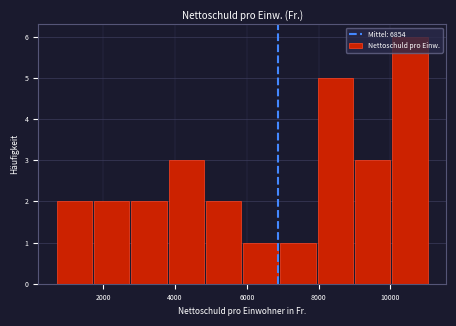

Which range on the x-axis has the tallest bar?

10000 to 11000